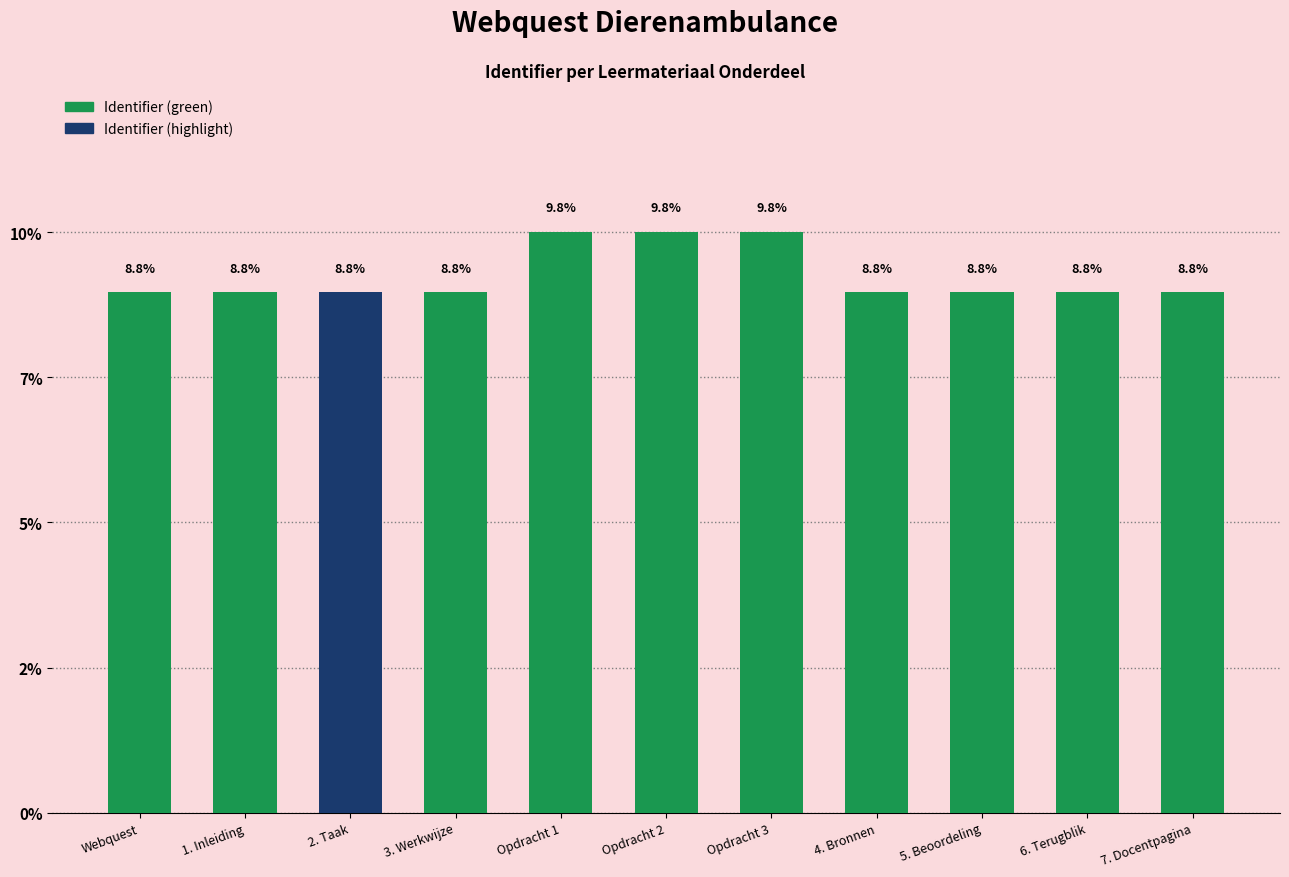

Does the chart contain any negative values?

No